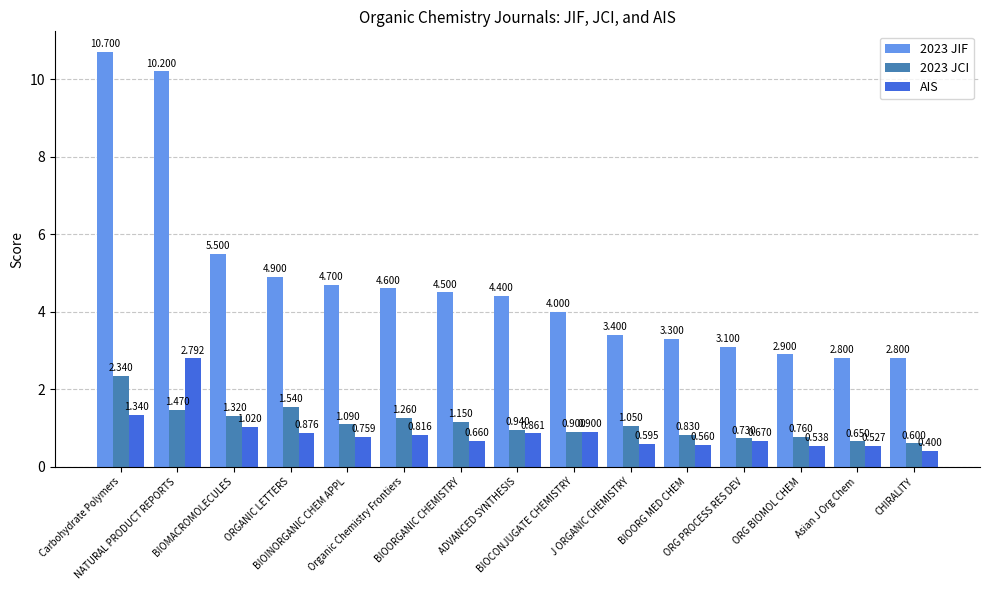

How many bars are there in each group?

3